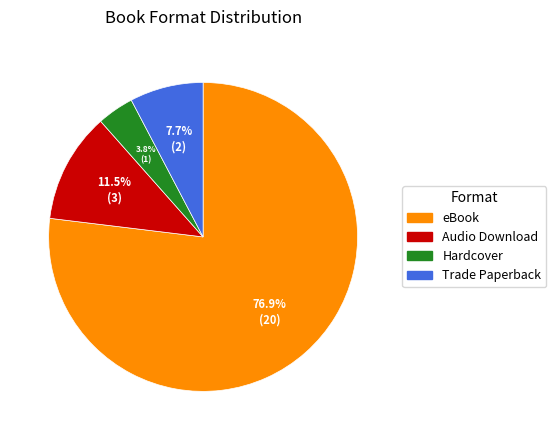

Is eBook the majority of the pie?

Yes